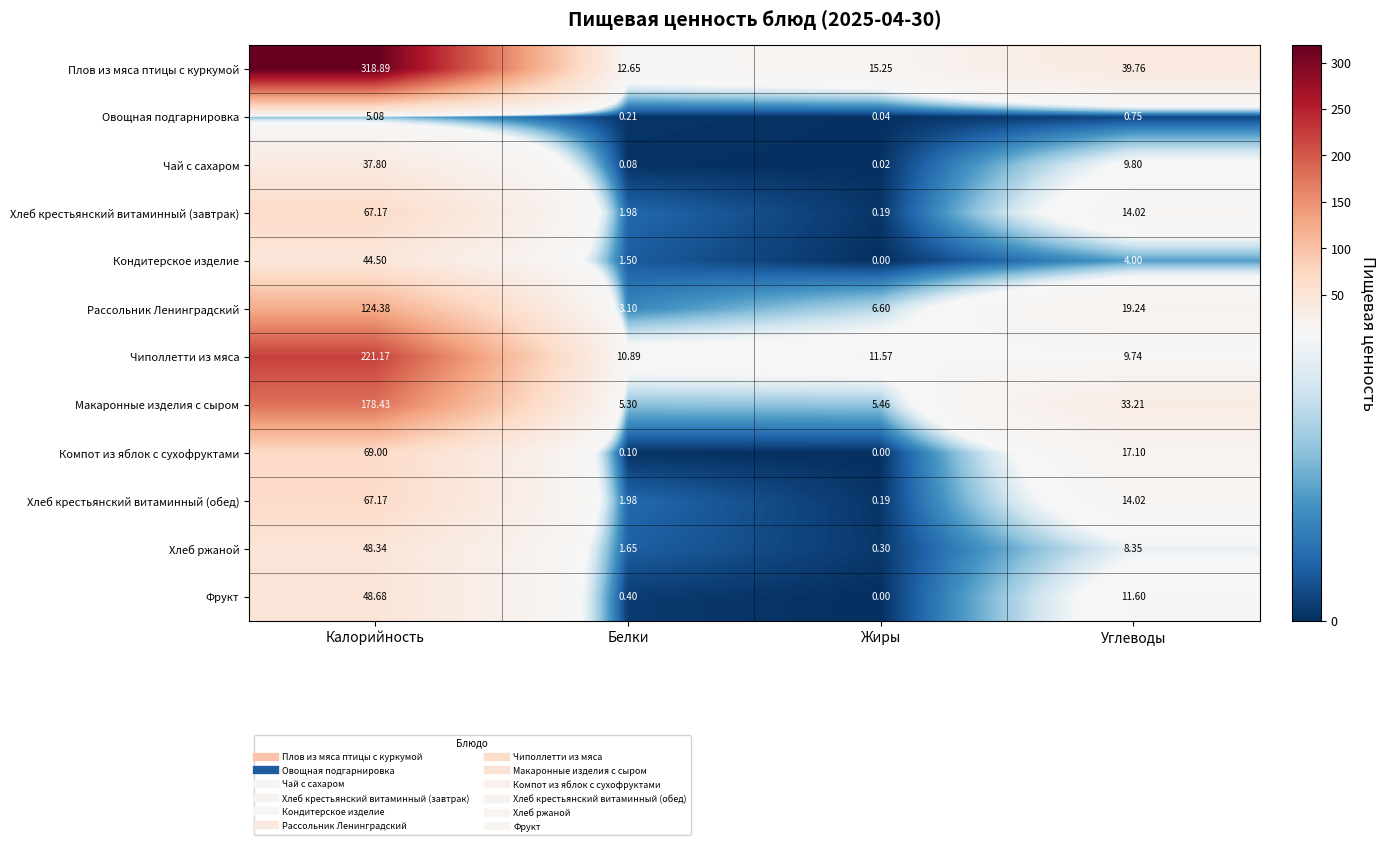

Where does the Рассольник Ленинградский series first go above 19?

Калорийность